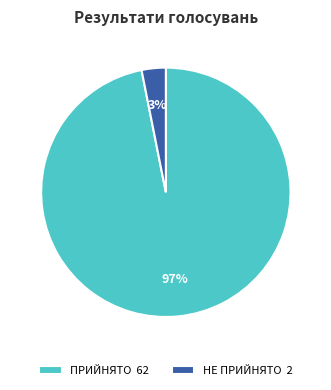

Rank the categories by value from highest to lowest.

ПРИЙНЯТО, НЕ ПРИЙНЯТО